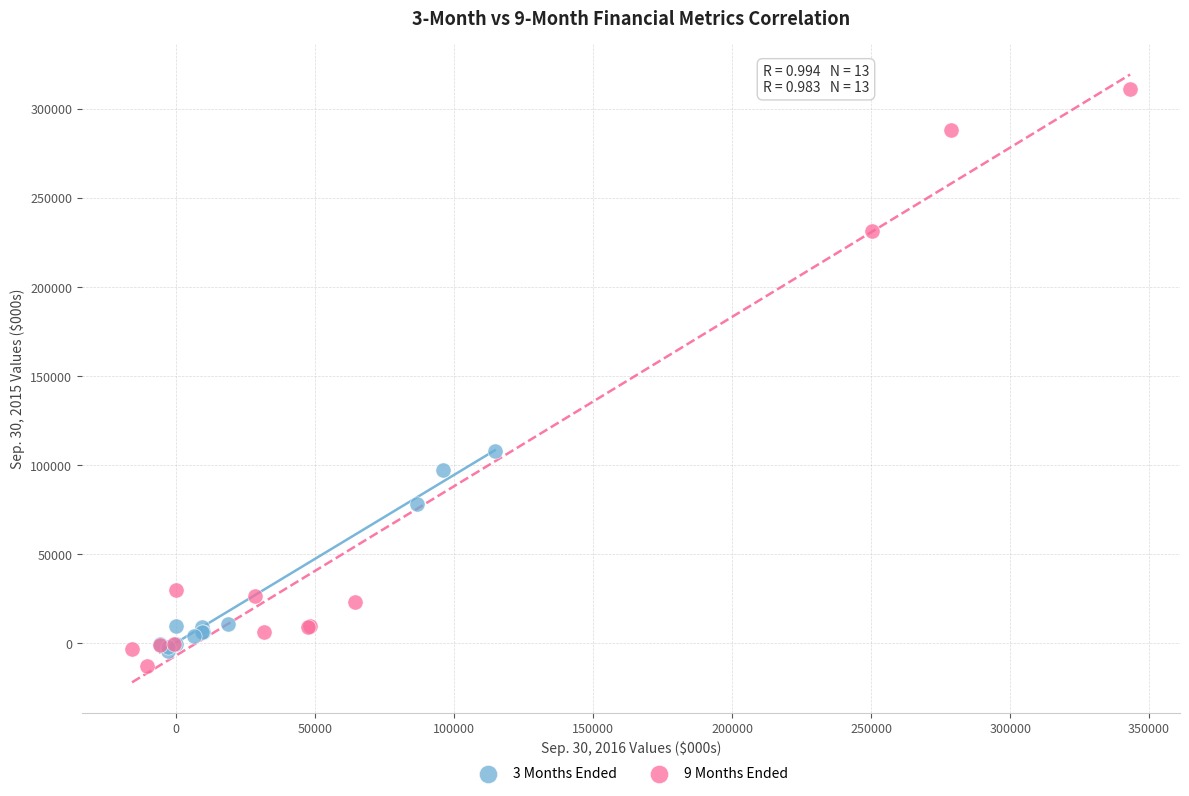

Which series has the widest spread of Y values?

9 Months Ended